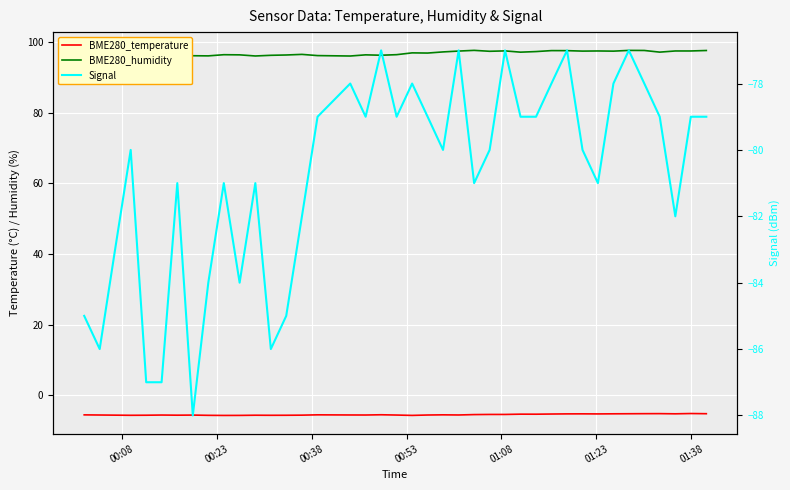

True or false: Signal has a value of -114.8 at 9.

False